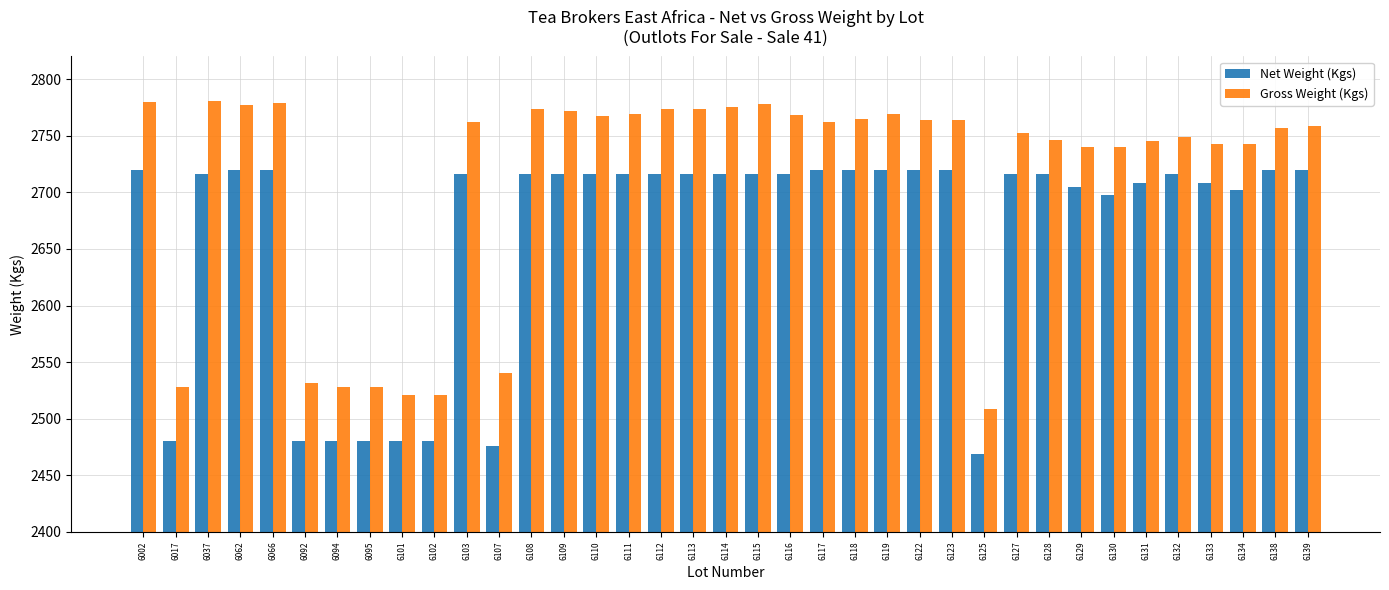

Is it true that Net Weight (Kgs) equals 2716 at 6110?

True